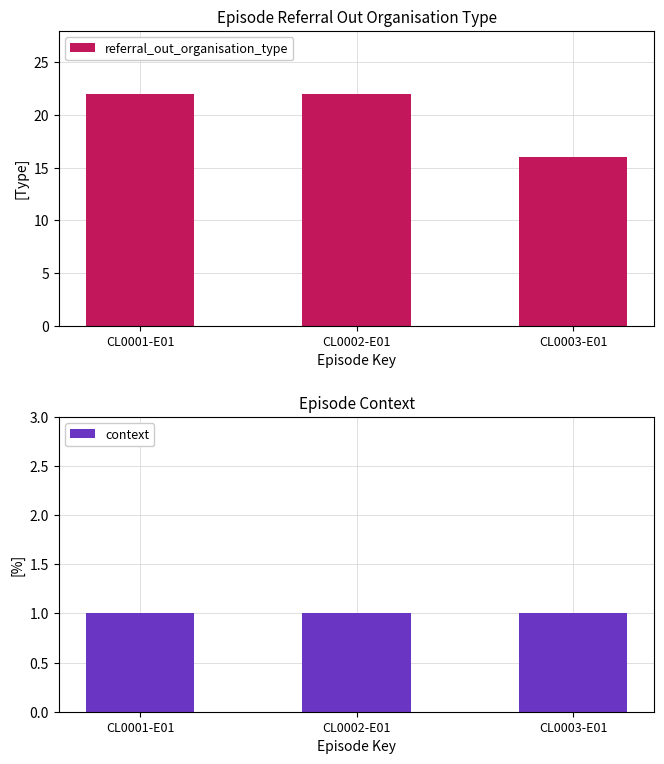

Between CL0002-E01 and CL0001-E01, which is larger?

CL0002-E01